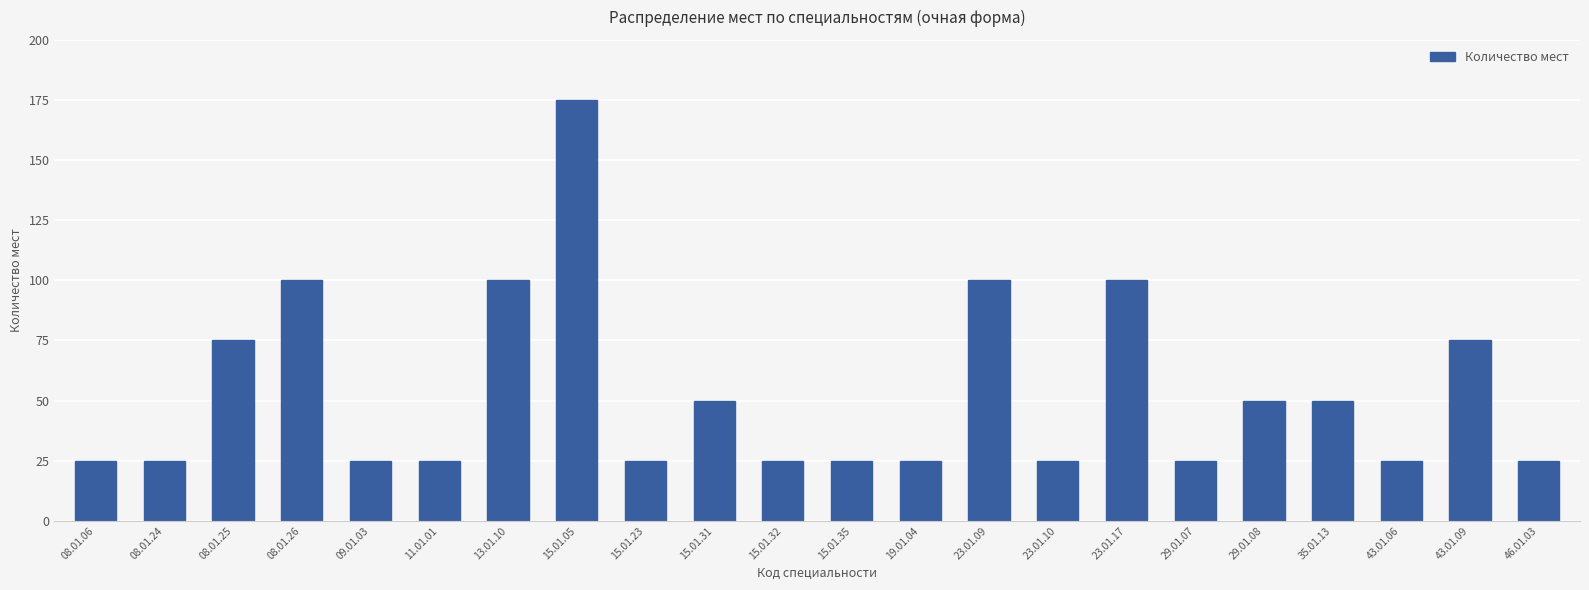

Reading left to right, list all the values displayed in this chart.

08.01.06=25	08.01.24=25	08.01.25=75	08.01.26=100	09.01.03=25	11.01.01=25	13.01.10=100	15.01.05=175	15.01.23=25	15.01.31=50	15.01.32=25	15.01.35=25	19.01.04=25	23.01.09=100	23.01.10=25	23.01.17=100	29.01.07=25	29.01.08=50	35.01.13=50	43.01.06=25	43.01.09=75	46.01.03=25